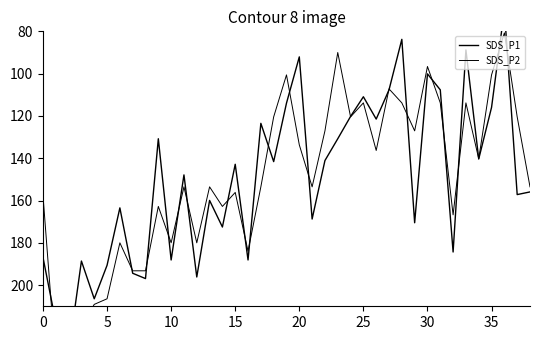

Where do SDS_P1 and SDS_P2 first cross each other?

0 and 5